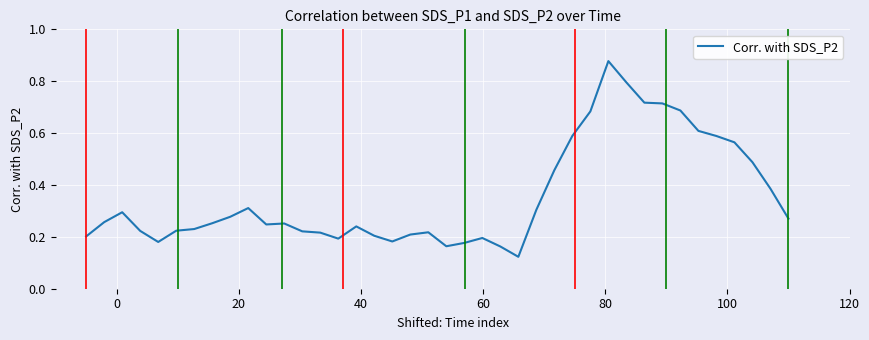

What is the difference between the maximum and minimum values?

0.8